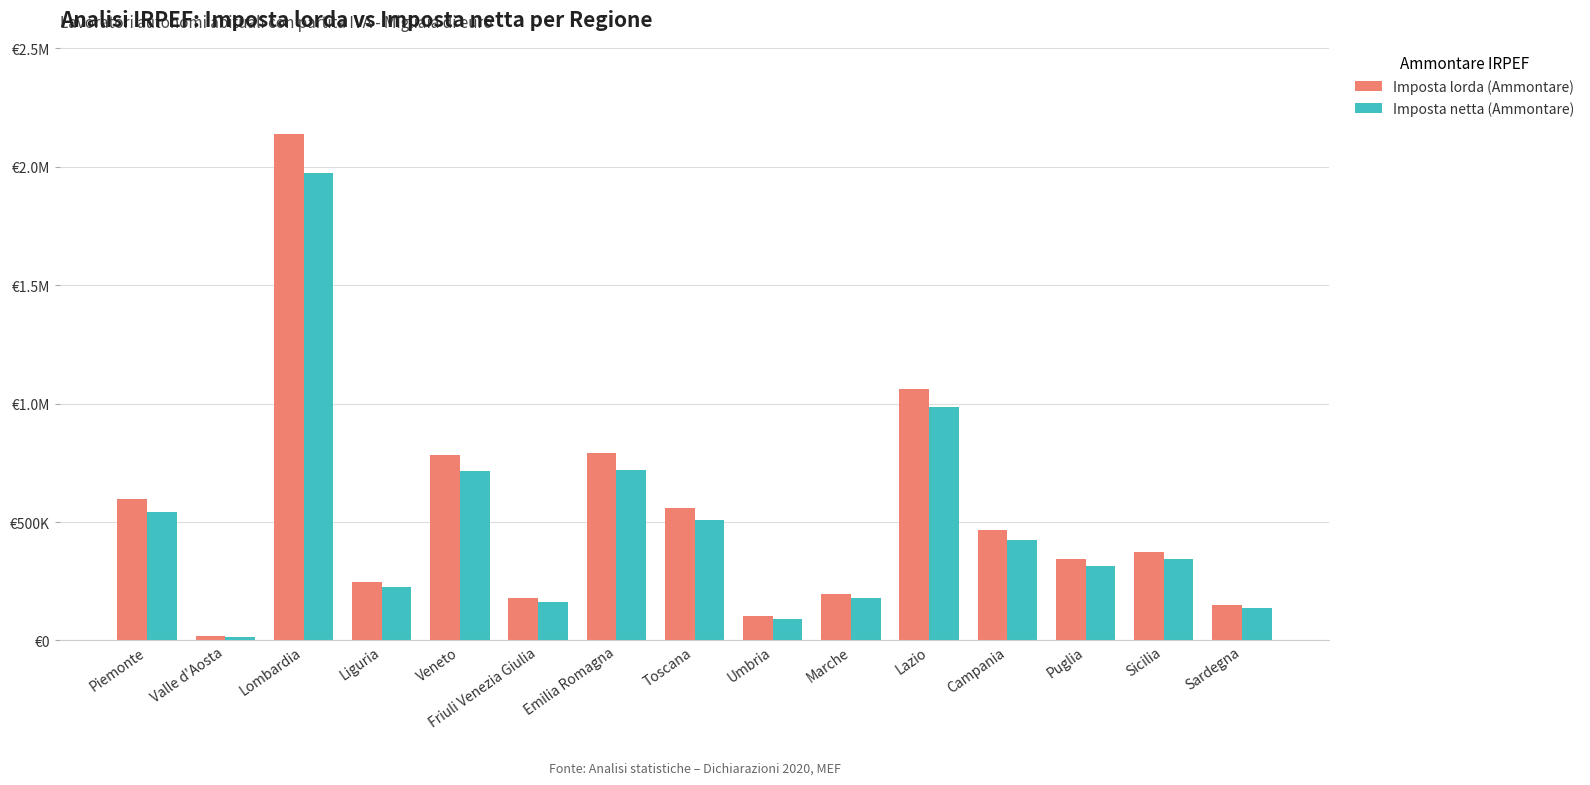

Which series has the widest spread of values?

Imposta lorda (Ammontare)